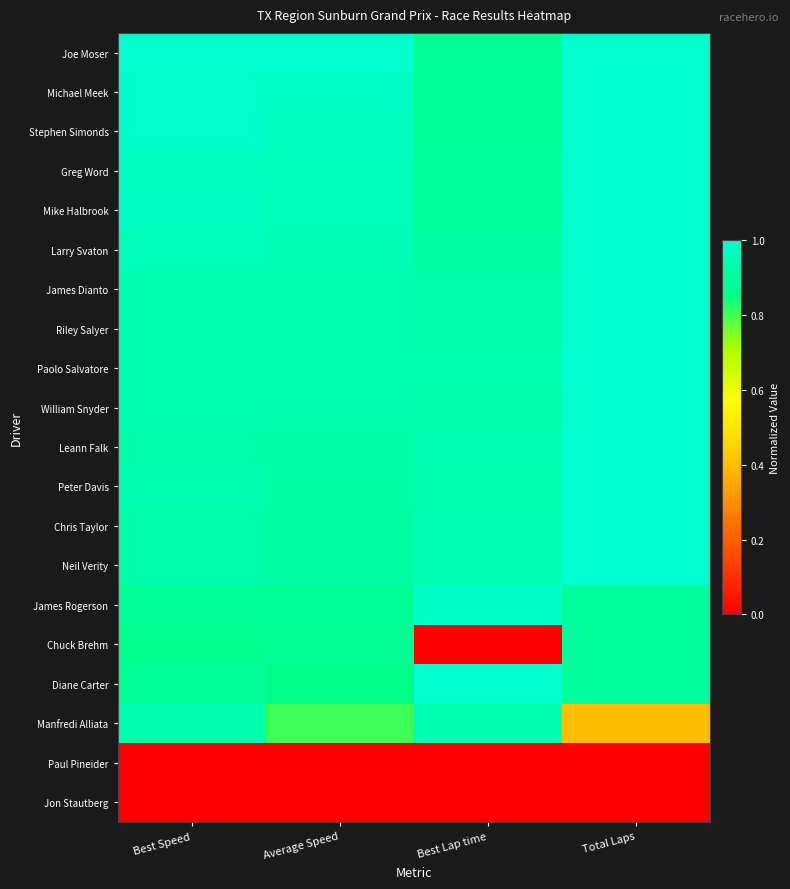

Reading left to right, transcribe all the data shown in this chart.

Joe Moser: Best Speed=1.0	Average Speed=1.0	Best Lap time=0.9	Total Laps=1.0
Michael Meek: Best Speed=1.0	Average Speed=1.0	Best Lap time=0.9	Total Laps=1.0
Stephen Simonds: Best Speed=1.0	Average Speed=1.0	Best Lap time=0.9	Total Laps=1.0
Greg Word: Best Speed=1.0	Average Speed=1.0	Best Lap time=0.9	Total Laps=1.0
Mike Halbrook: Best Speed=1.0	Average Speed=1.0	Best Lap time=0.9	Total Laps=1.0
Larry Svaton: Best Speed=1.0	Average Speed=1.0	Best Lap time=0.9	Total Laps=1.0
James Dianto: Best Speed=0.9	Average Speed=0.9	Best Lap time=0.9	Total Laps=1.0
Riley Salyer: Best Speed=0.9	Average Speed=0.9	Best Lap time=0.9	Total Laps=1.0
Paolo Salvatore: Best Speed=0.9	Average Speed=0.9	Best Lap time=0.9	Total Laps=1.0
William Snyder: Best Speed=0.9	Average Speed=0.9	Best Lap time=0.9	Total Laps=1.0
Leann Falk: Best Speed=0.9	Average Speed=0.9	Best Lap time=0.9	Total Laps=1.0
Peter Davis: Best Speed=0.9	Average Speed=0.9	Best Lap time=0.9	Total Laps=1.0
Chris Taylor: Best Speed=0.9	Average Speed=0.9	Best Lap time=0.9	Total Laps=1.0
Neil Verity: Best Speed=0.9	Average Speed=0.9	Best Lap time=0.9	Total Laps=1.0
James Rogerson: Best Speed=0.9	Average Speed=0.9	Best Lap time=1.0	Total Laps=0.9
Chuck Brehm: Best Speed=0.9	Average Speed=0.9	Best Lap time=0.0	Total Laps=0.9
Diane Carter: Best Speed=0.9	Average Speed=0.9	Best Lap time=1.0	Total Laps=0.9
Manfredi Alliata: Best Speed=0.9	Average Speed=0.8	Best Lap time=0.9	Total Laps=0.4
Paul Pineider: Best Speed=0.0	Average Speed=0.0	Best Lap time=0.0	Total Laps=0.0
Jon Stautberg: Best Speed=0.0	Average Speed=0.0	Best Lap time=0.0	Total Laps=0.0